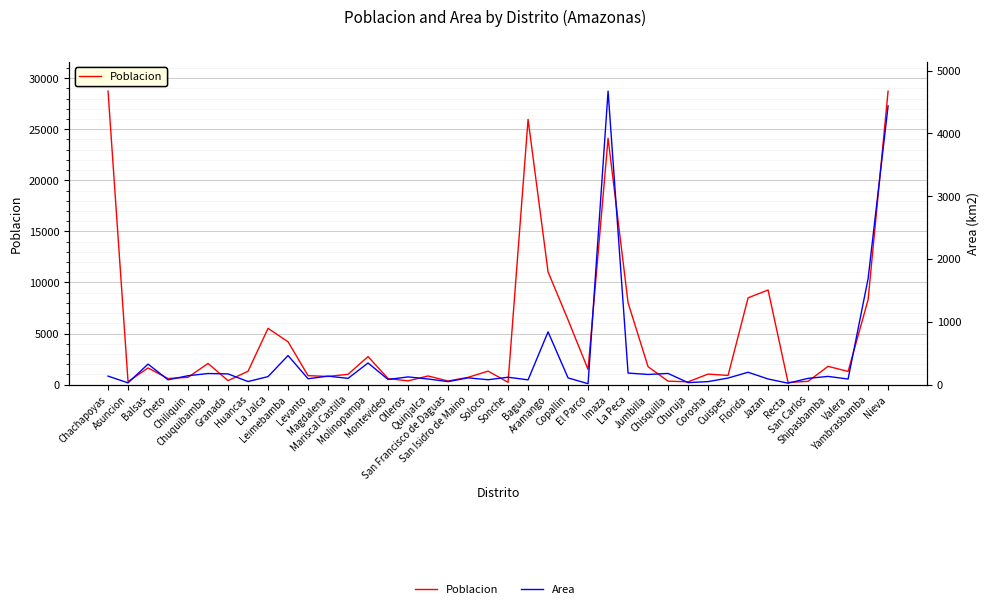

What is the greatest value displayed?

28731